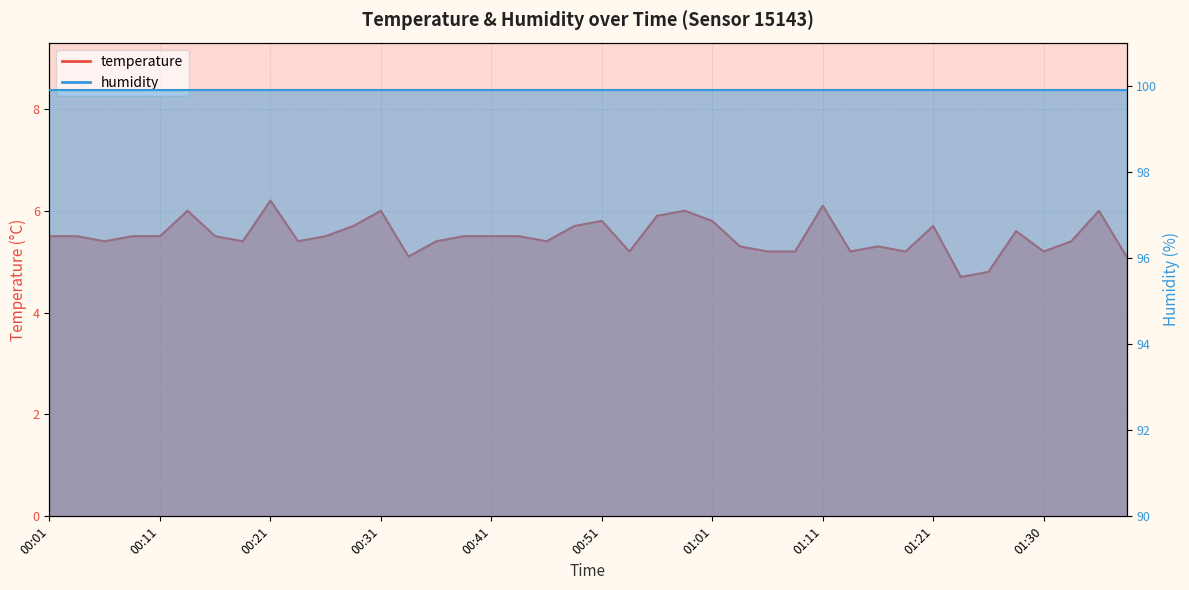

The value at 00:28 is 2.2. True or false?

False